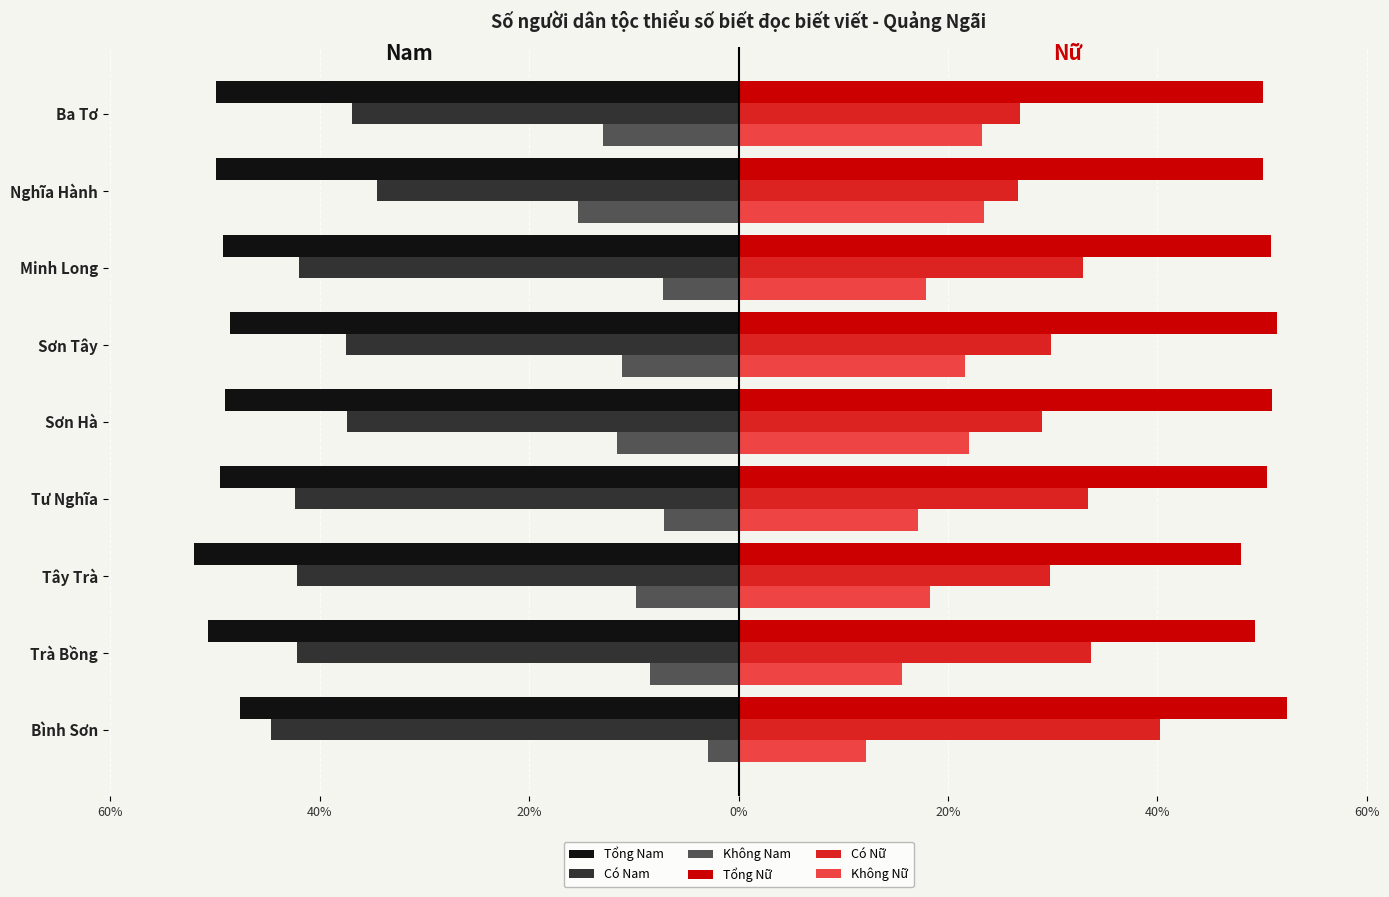

What are all the series names shown in the legend?

Tổng Nam, Có Nam, Không Nam, Tổng Nữ, Có Nữ, Không Nữ